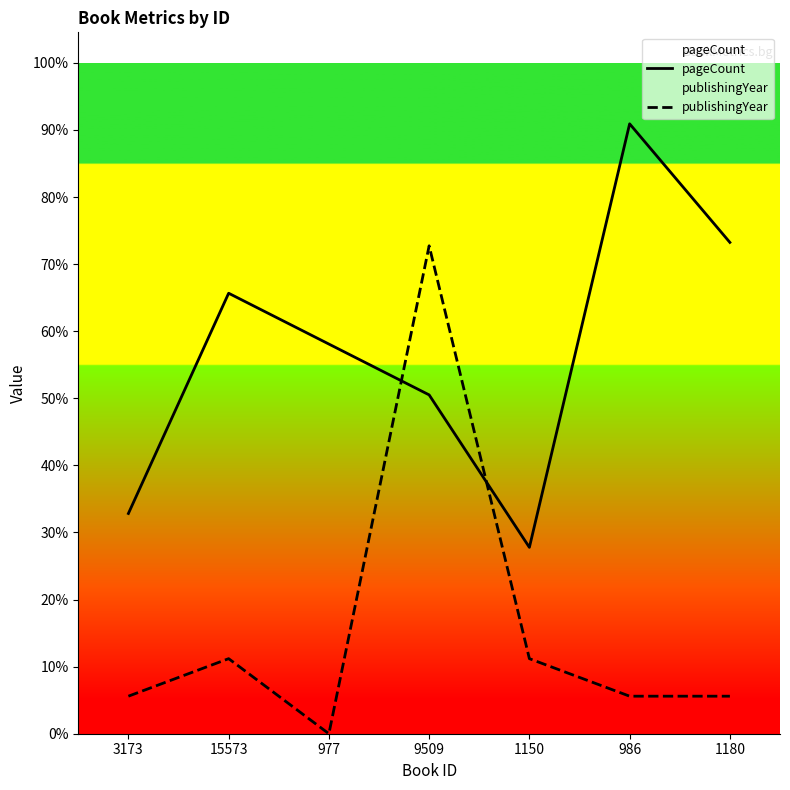

What are all the series names shown in the legend?

pageCount, publishingYear